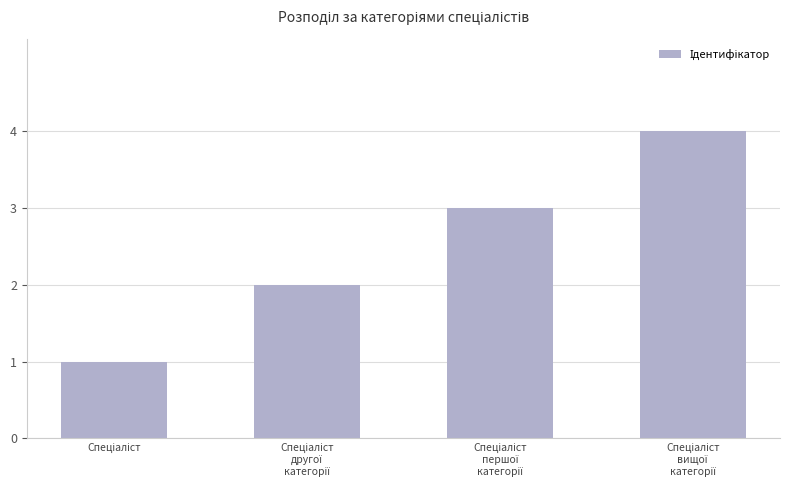

What is the value of the 4th bar from the left?

4